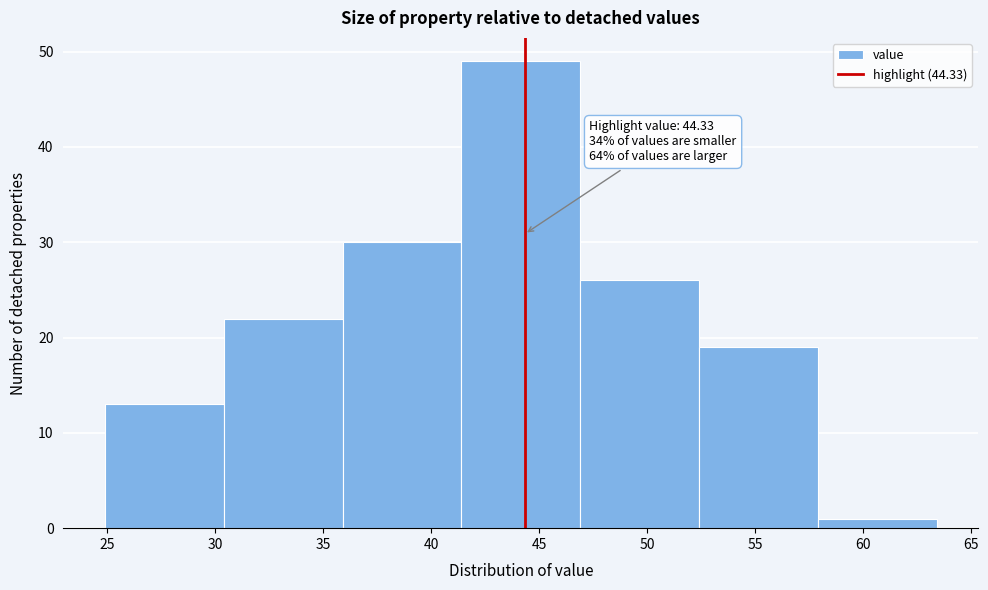

Over which range of the x-axis is the bar tallest?

41.4 to 46.9